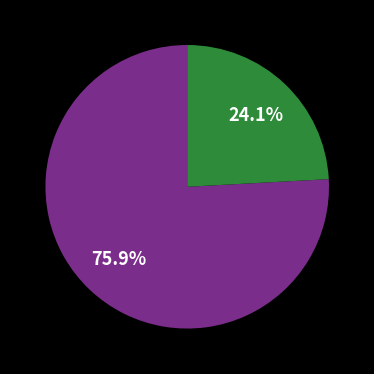

Is there any slice that represents more than half of the pie?

Yes